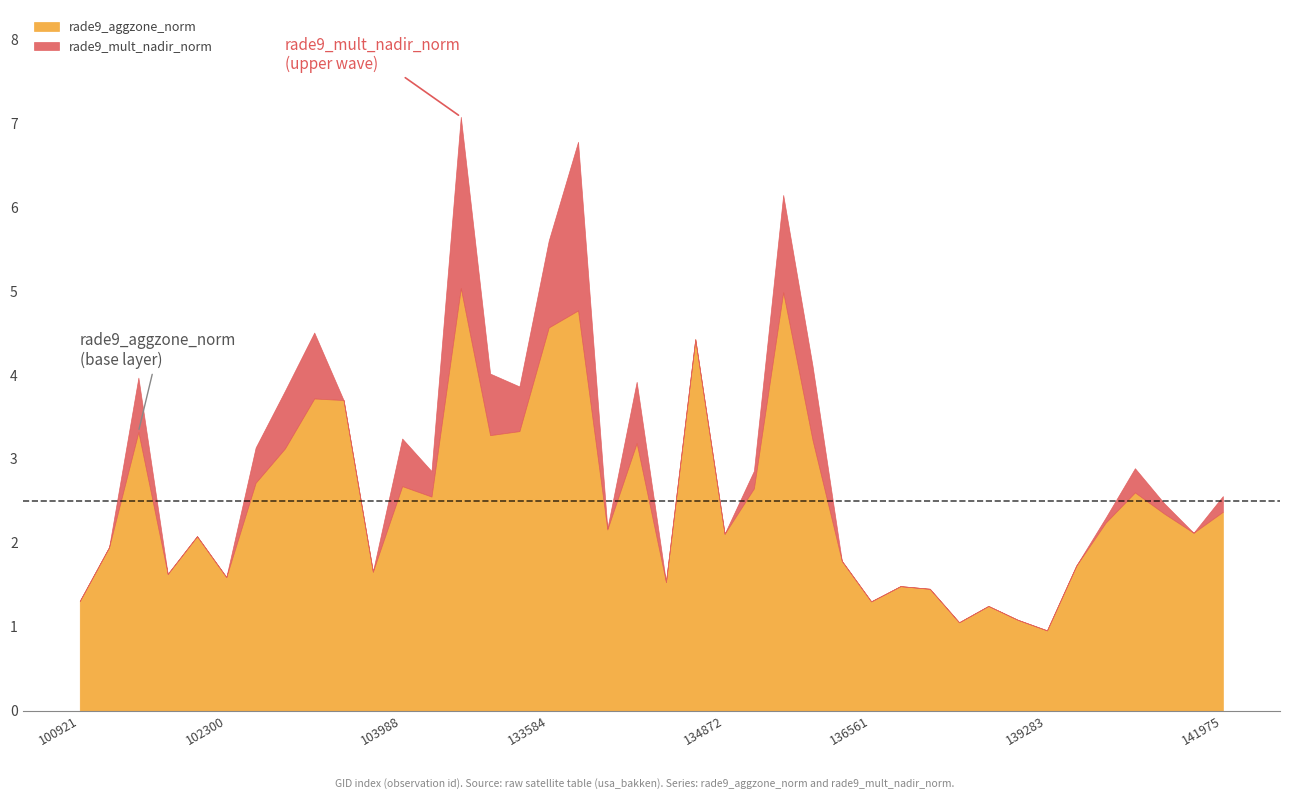

What is the difference between the highest and lowest values at 141015?

0.3